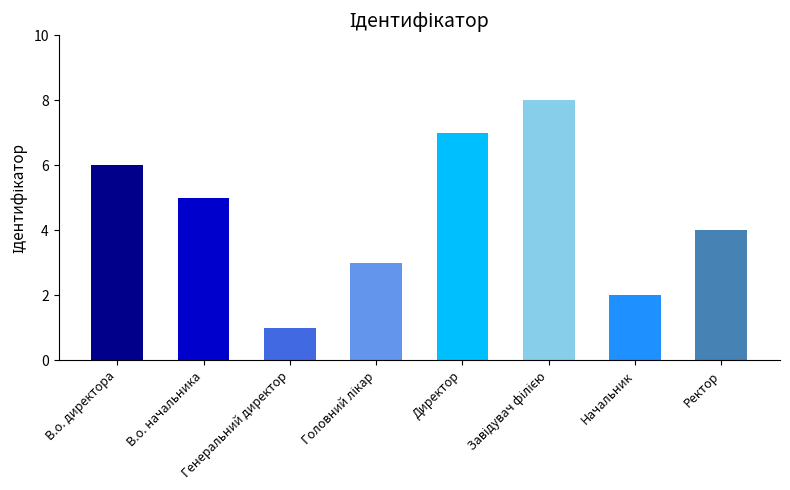

How many distinct data groups are displayed?

1